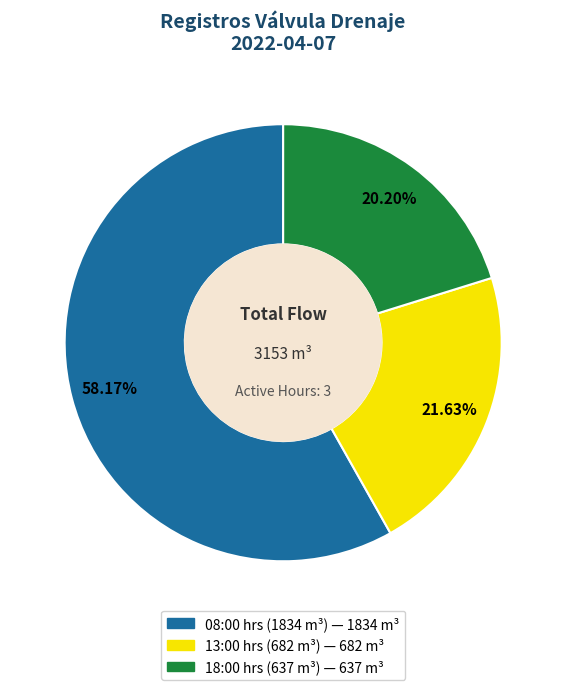

What is the ratio of the value at 18:00 hrs (637 m³) to the value at 13:00 hrs (682 m³)?

0.9